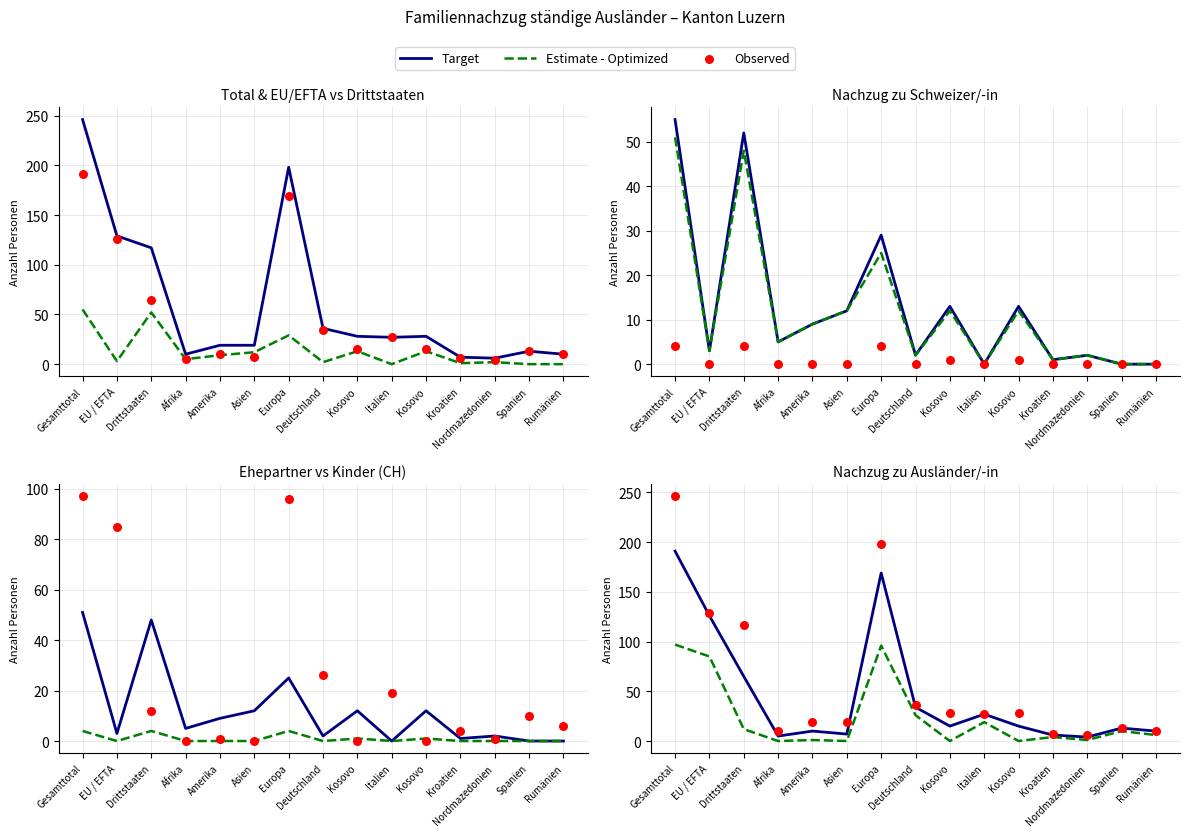

Which series has the widest spread of Y values?

Observed